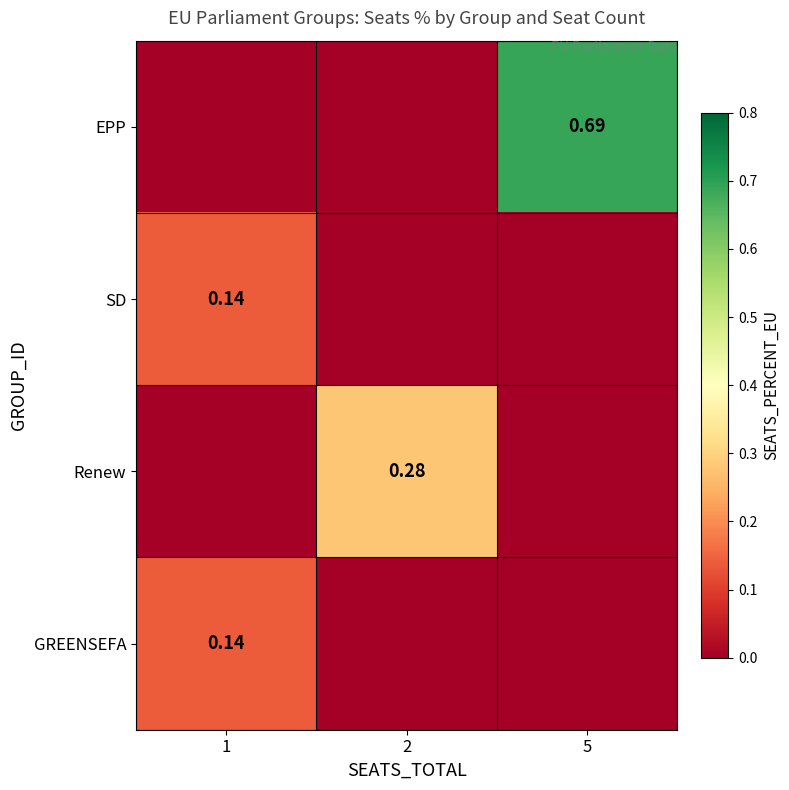

What is the sum of all EPP values?

0.7